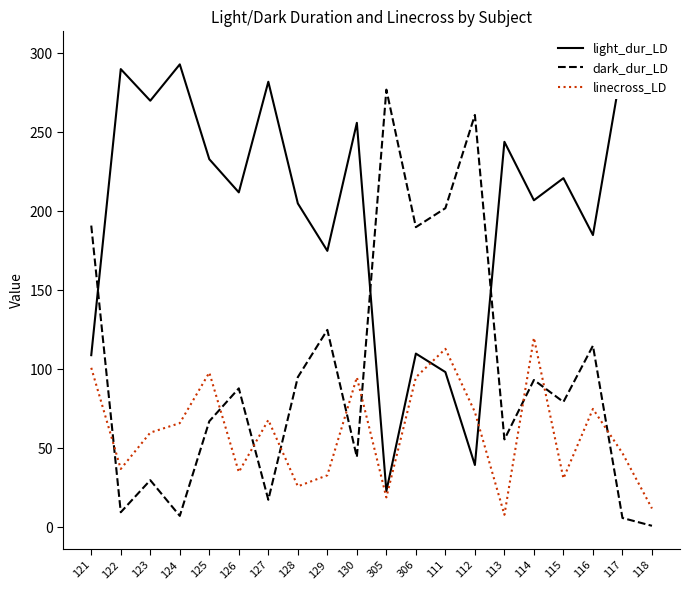

Is the value of light_dur_LD at 306 greater than the value of dark_dur_LD at 127?

Yes